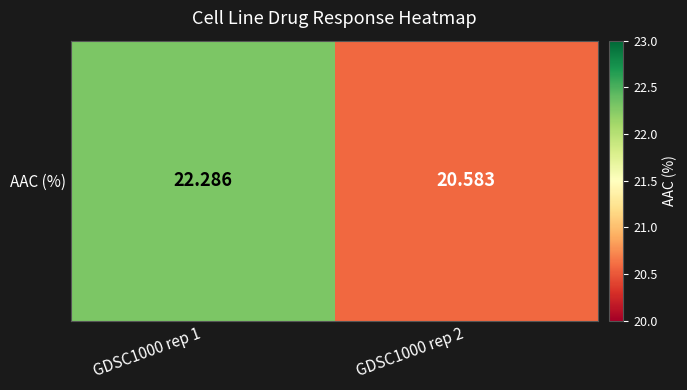

What is the sum of the values at GDSC1000 rep 1 and GDSC1000 rep 2?

42.9